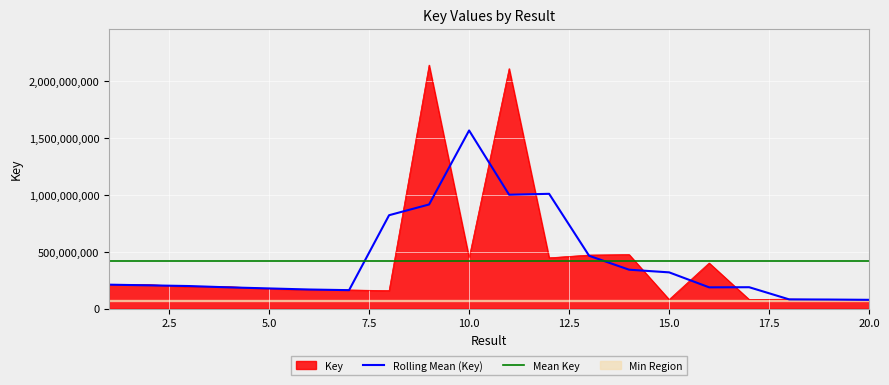

Where is the data nearest to the value 1107935132?

14